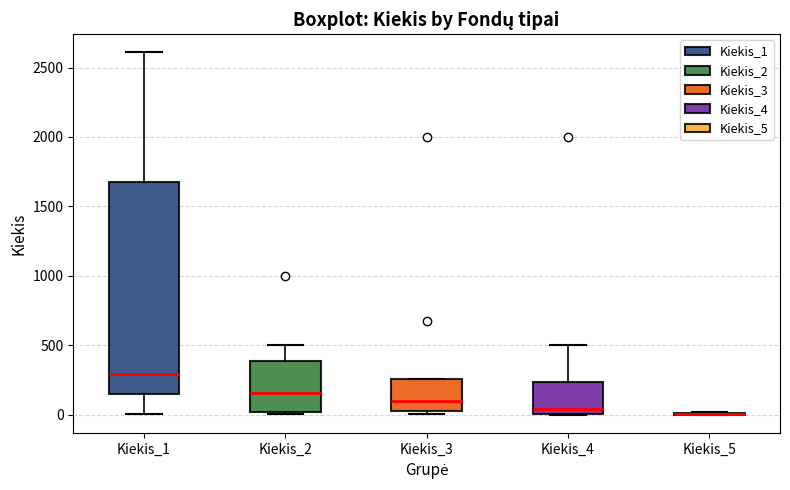

Reading left to right, transcribe this box plot: for each box, give where its median line is, the range the box spans, and where its two whiskers end, as read against the y-axis. The values are not printed on the chart, so give them approximately, as read against the axis.

Kiekis_1: median 300, box 150 to 1700, whiskers 0 to 2600
Kiekis_2: median 150, box 0 to 400, whiskers 0 (just below the box's lower edge) to 500
Kiekis_3: median 100, box 50 to 250, whiskers 0 to 250
Kiekis_4: median 50, box 0 to 250, whiskers 0 to 500
Kiekis_5: box collapsed to a line at 0, whiskers 0 to 0